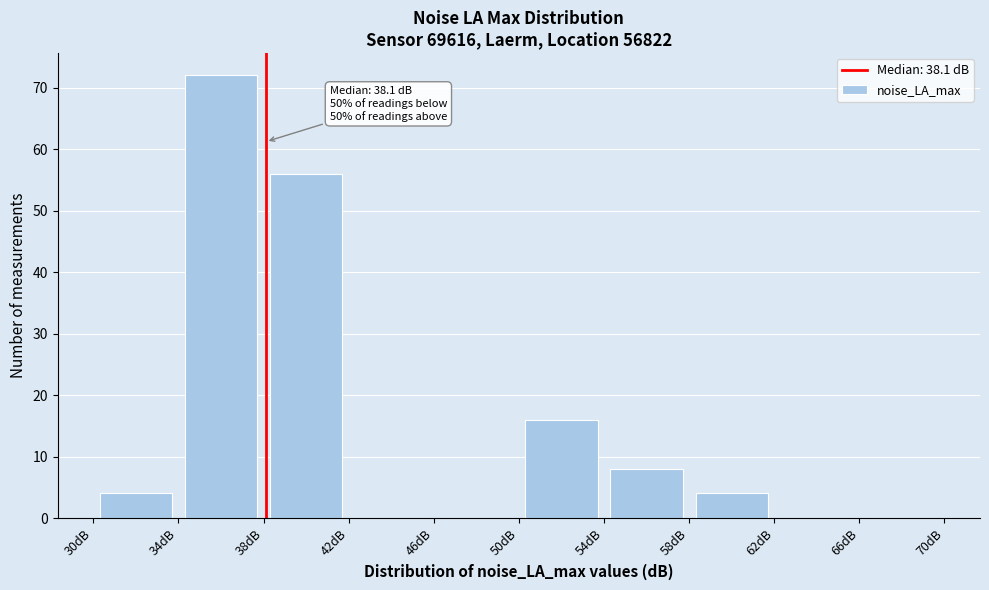

Which range on the x-axis has the tallest bar?

34 to 38